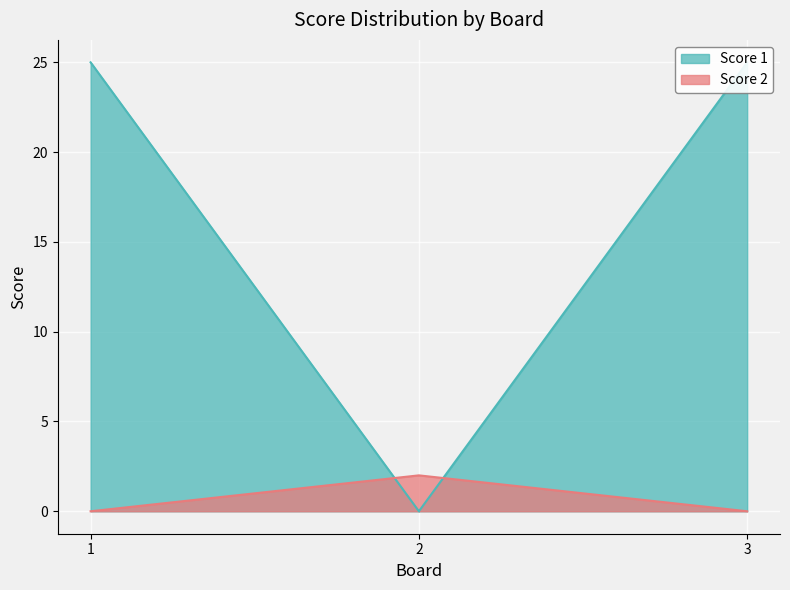

Is the value of Score 2 at 1 greater than the value of Score 1 at 3?

No